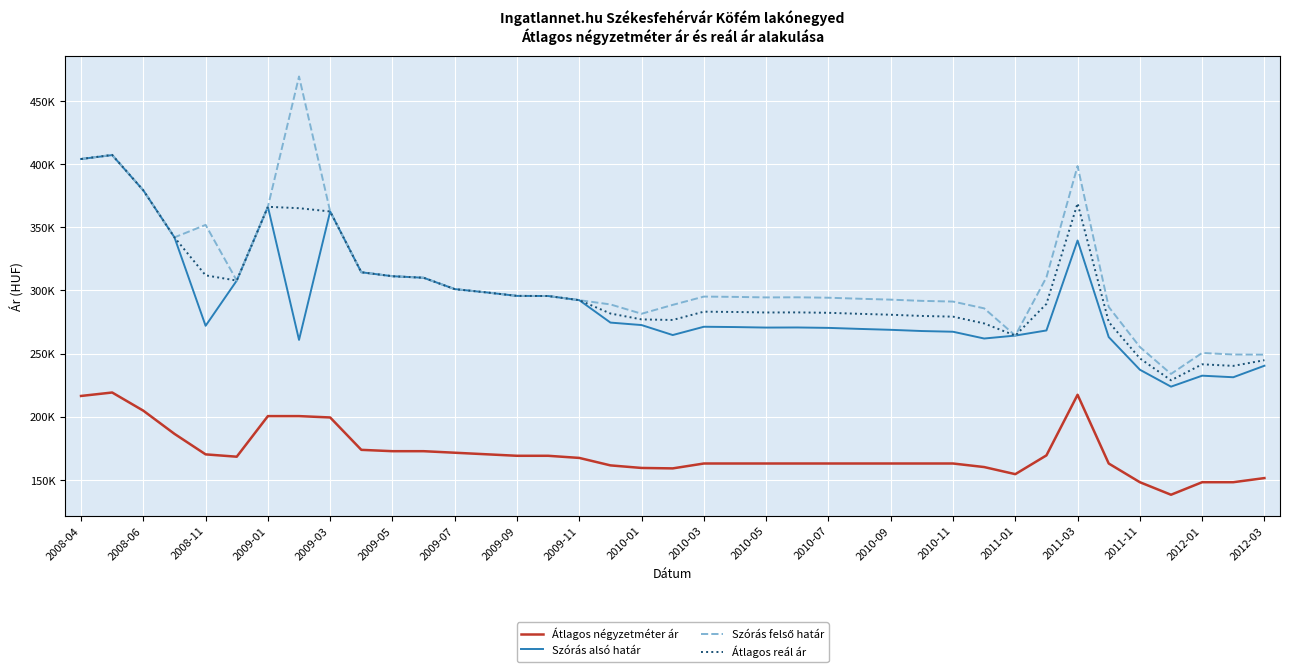

Is this an area chart (filled region under the line)?

No